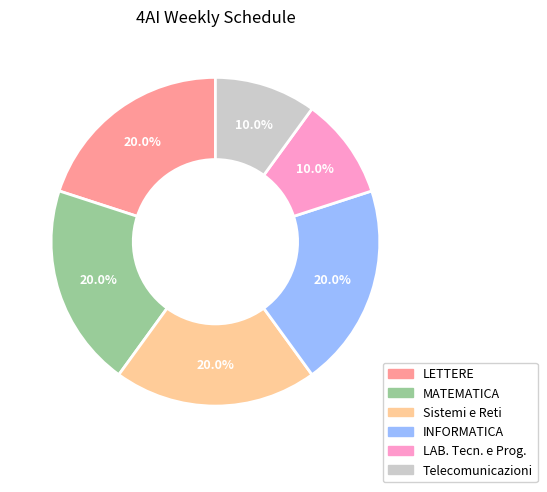

True or false: Telecomunicazioni accounts for 10% of the total.

True